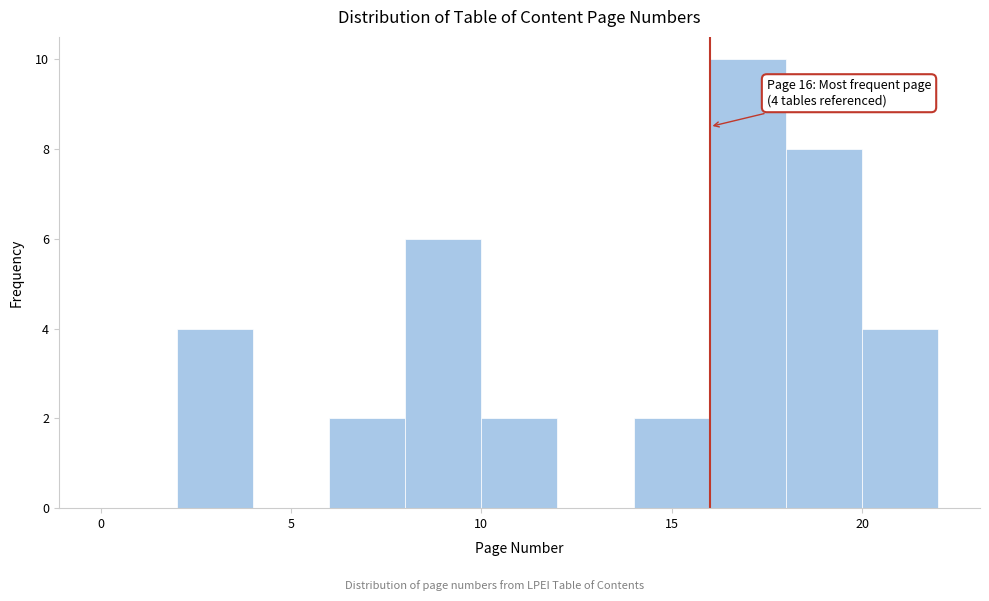

Over which range of the x-axis is the bar tallest?

16 to 18